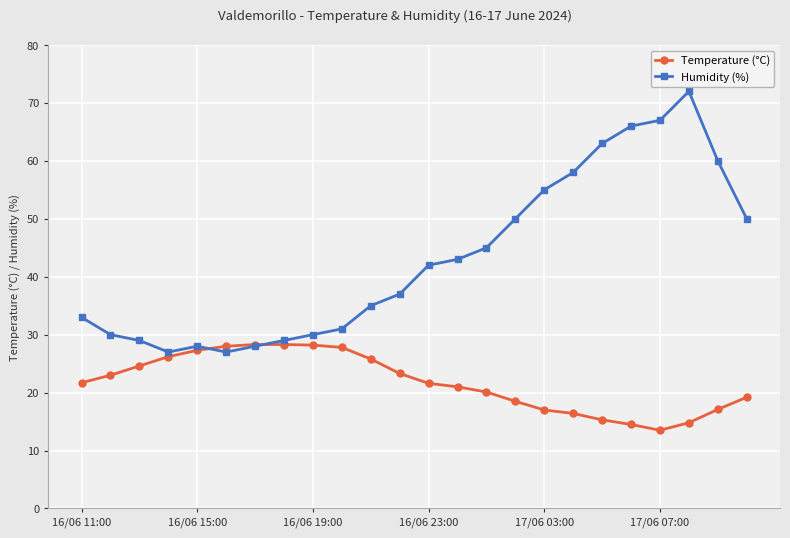

Does the chart display data point markers on the line(s)?

Yes